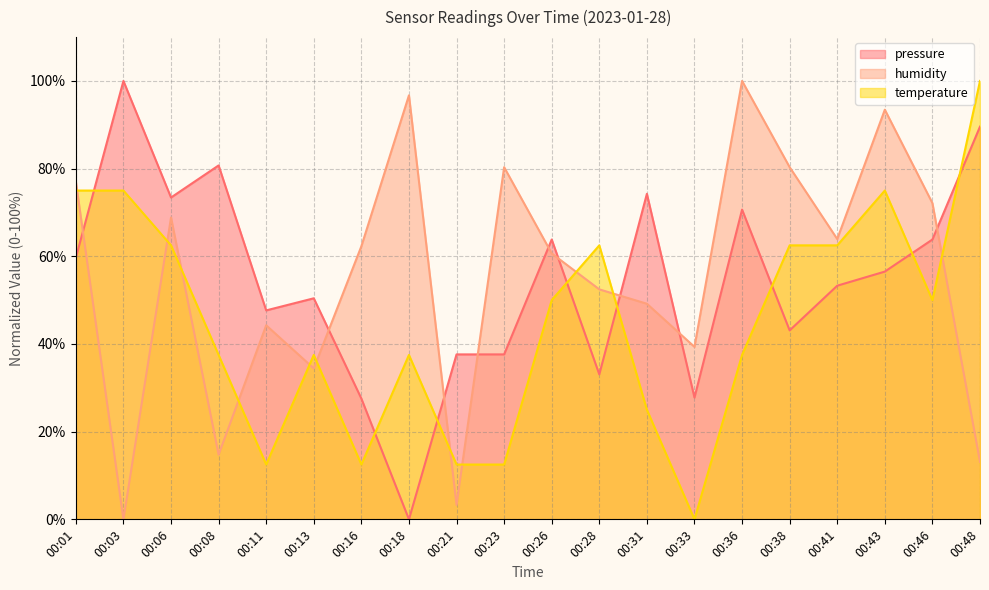

At which category does humidity reach its first local valley?

00:03